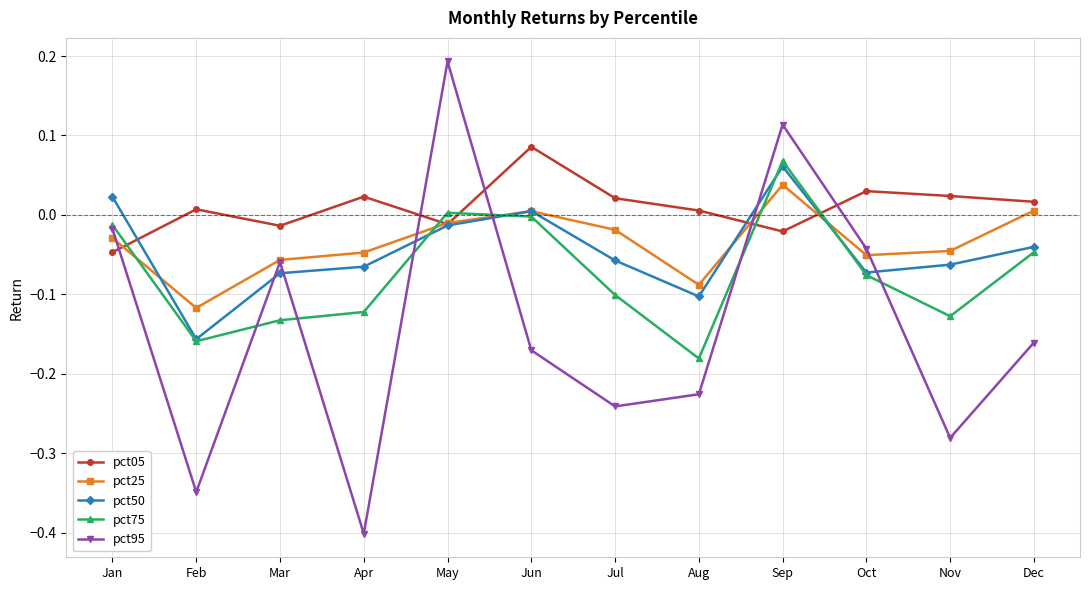

At which category does pct05 reach its first local valley?

Mar